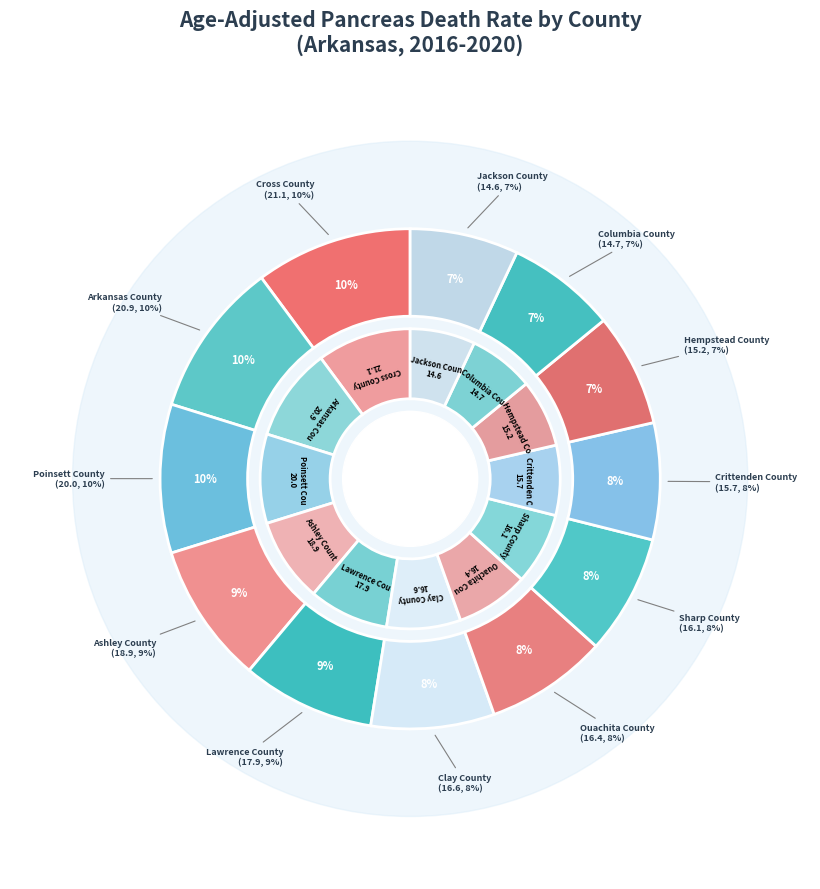

Which slice is the smallest?

Jackson County